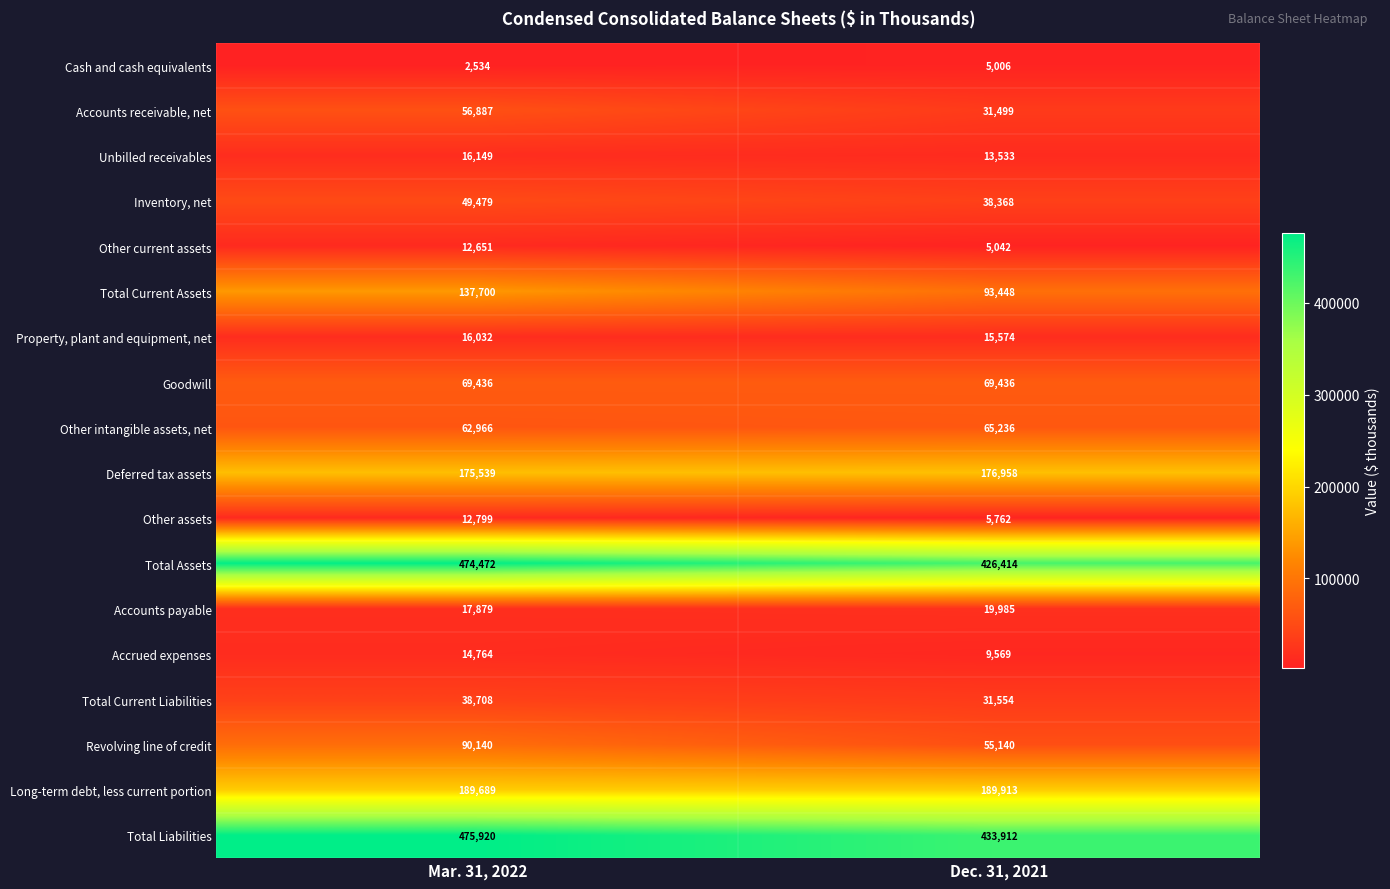

True or false: Other current assets has a value of 12651 at Mar. 31, 2022.

True